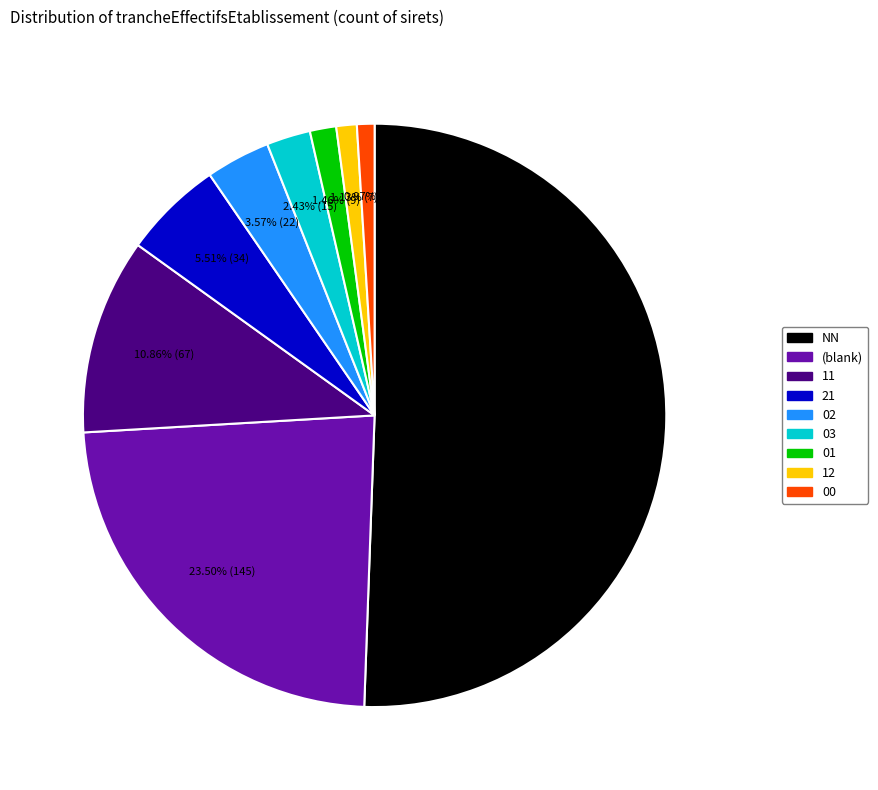

How many segments does this pie chart have?

9